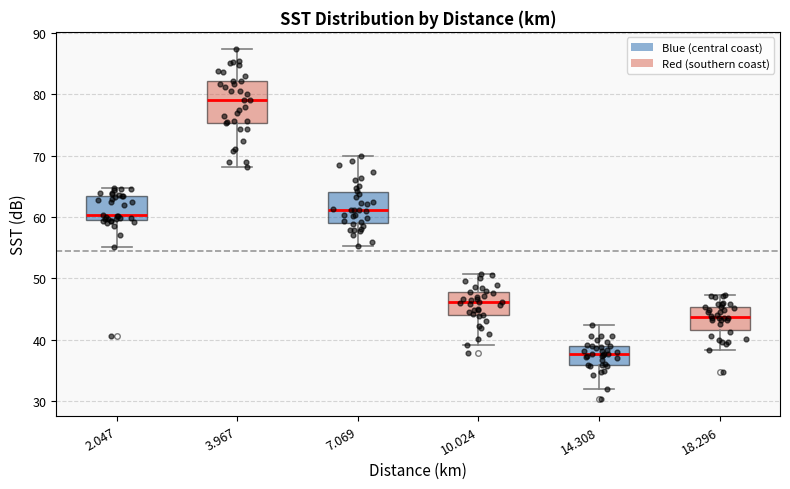

Where does the upper whisker of the box at x = 7.069 end on the y-axis? The values are not printed on the chart, so give them approximately, as read against the axis.

70